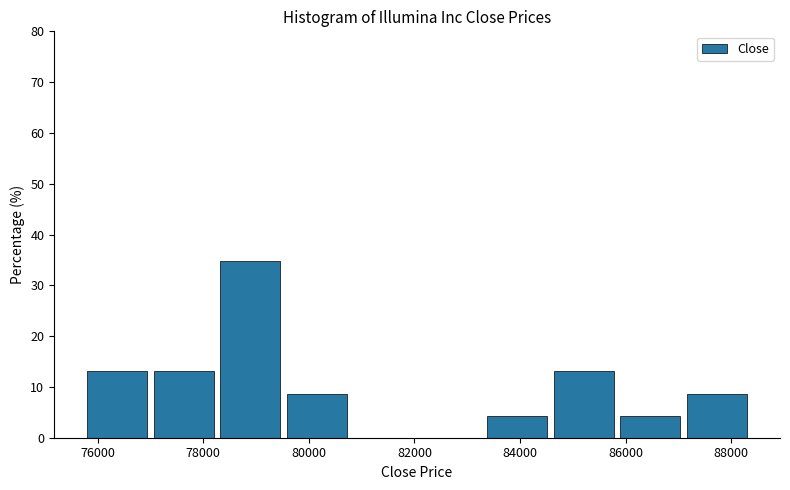

What is the height of the bar covering 87000 to 88400 on the x-axis? Neither the bar edges nor the heights are printed on the chart, so give them approximately, as read against the axes.

9